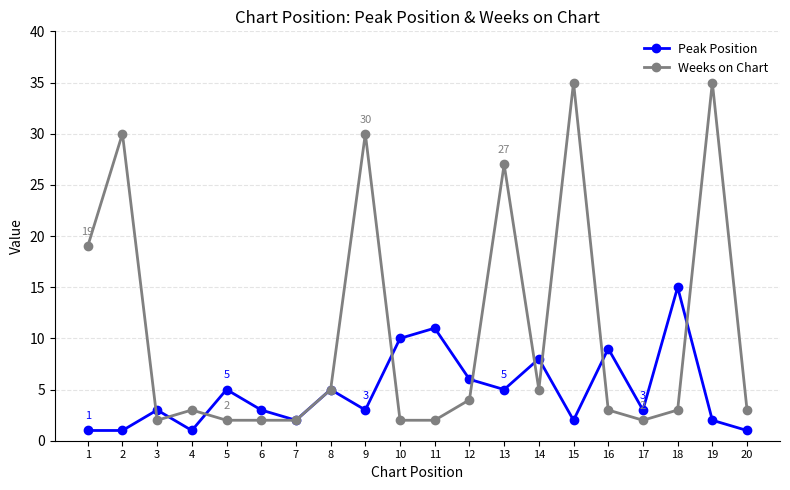

Reading left to right, extract all data points from this chart.

Peak Position: 1	1	3	1	5	3	2	5	3	10	11	6	5	8	2	9	3	15	2	1
Weeks on Chart: 19	30	2	3	2	2	2	5	30	2	2	4	27	5	35	3	2	3	35	3